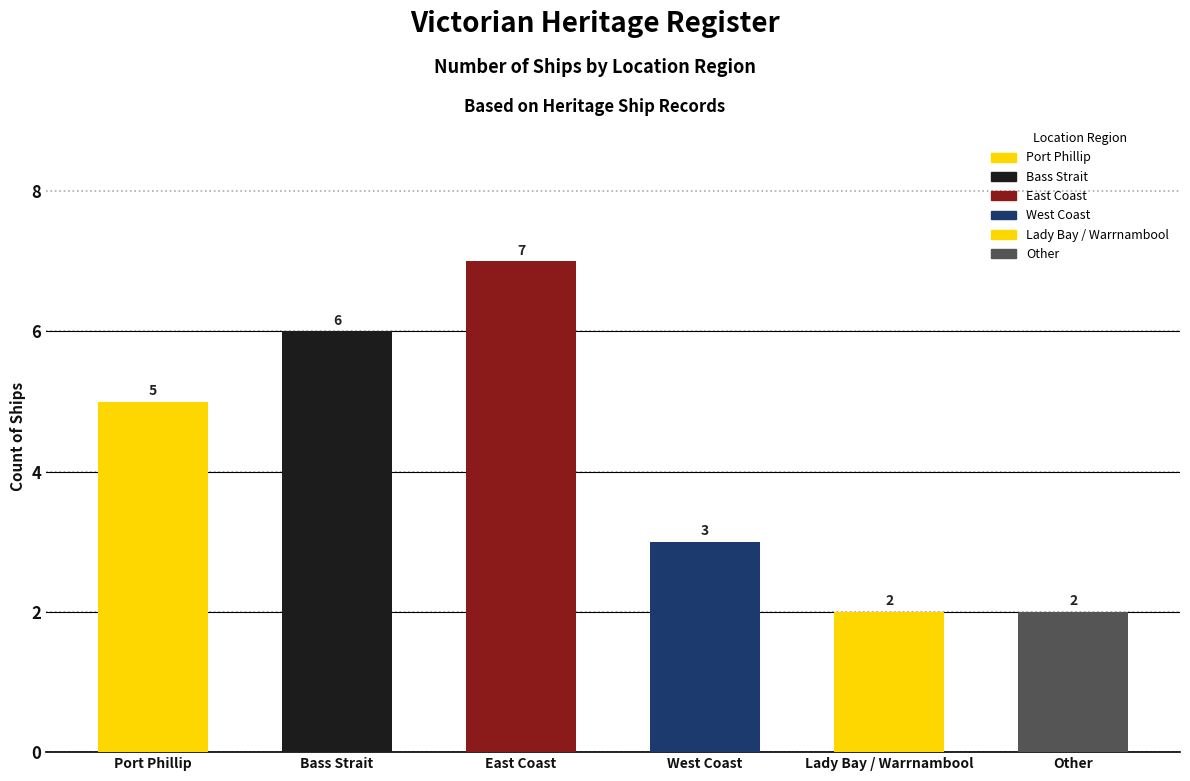

Read the value at West Coast.

3